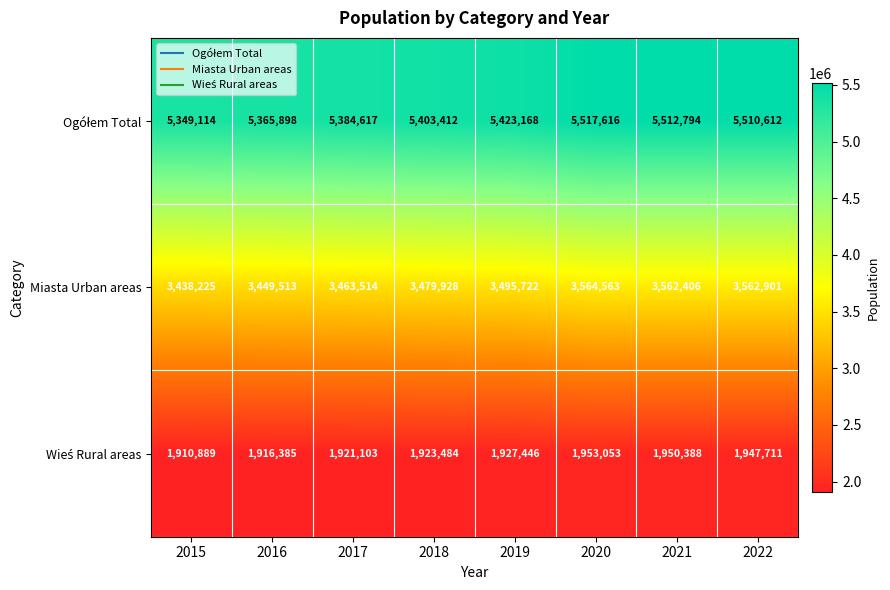

The Miasta Urban areas series shows 6100308 at 2022. True or false?

False